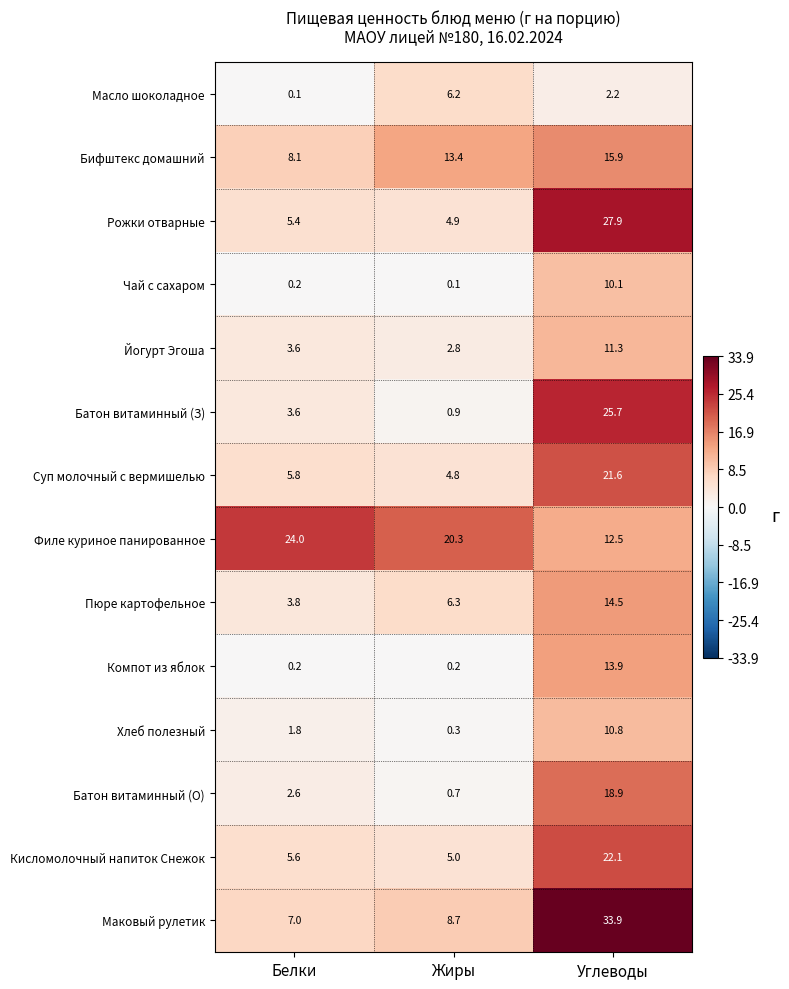

At which label is Пюре картофельное closest to 9?

Жиры